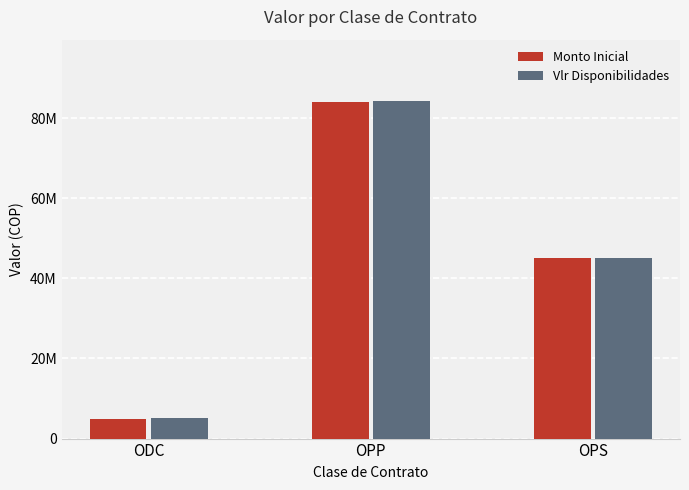

What is the value of the Vlr Disponibilidades bar at the 3rd from the left?

45180000